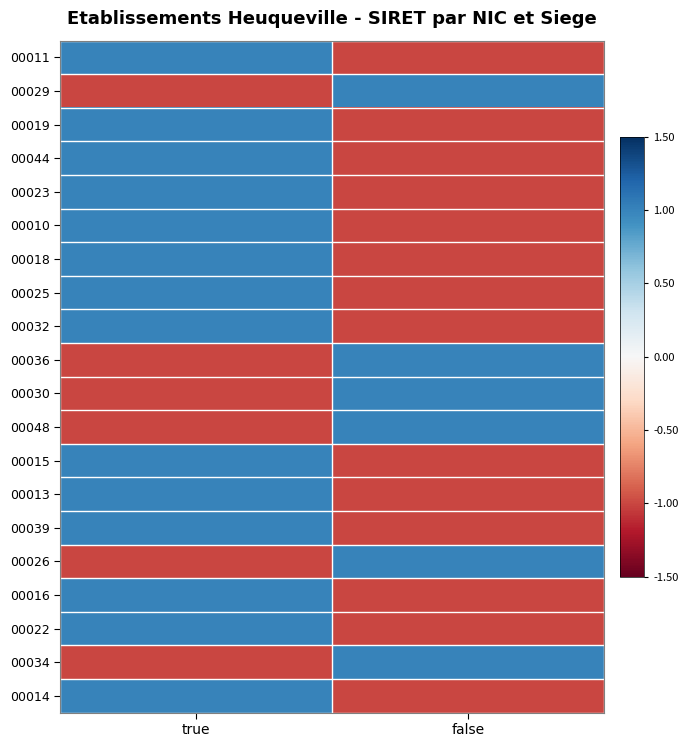

Rank the series at true from highest to lowest value.

00011, 00019, 00044, 00023, 00010, 00018, 00025, 00032, 00015, 00013, 00039, 00016, 00022, 00014, 00029, 00036, 00030, 00048, 00026, 00034